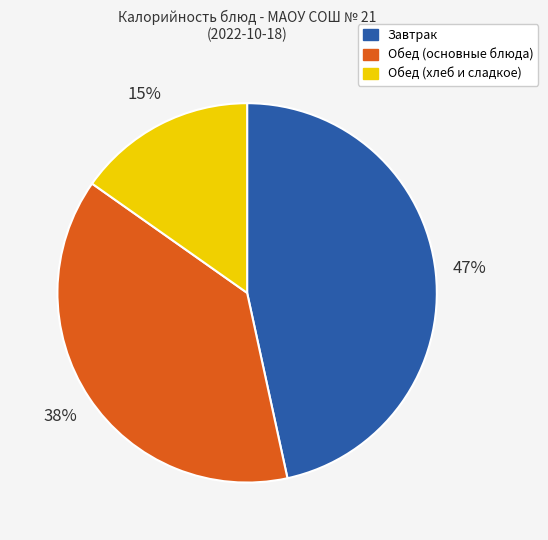

Is there a majority slice in this chart?

No